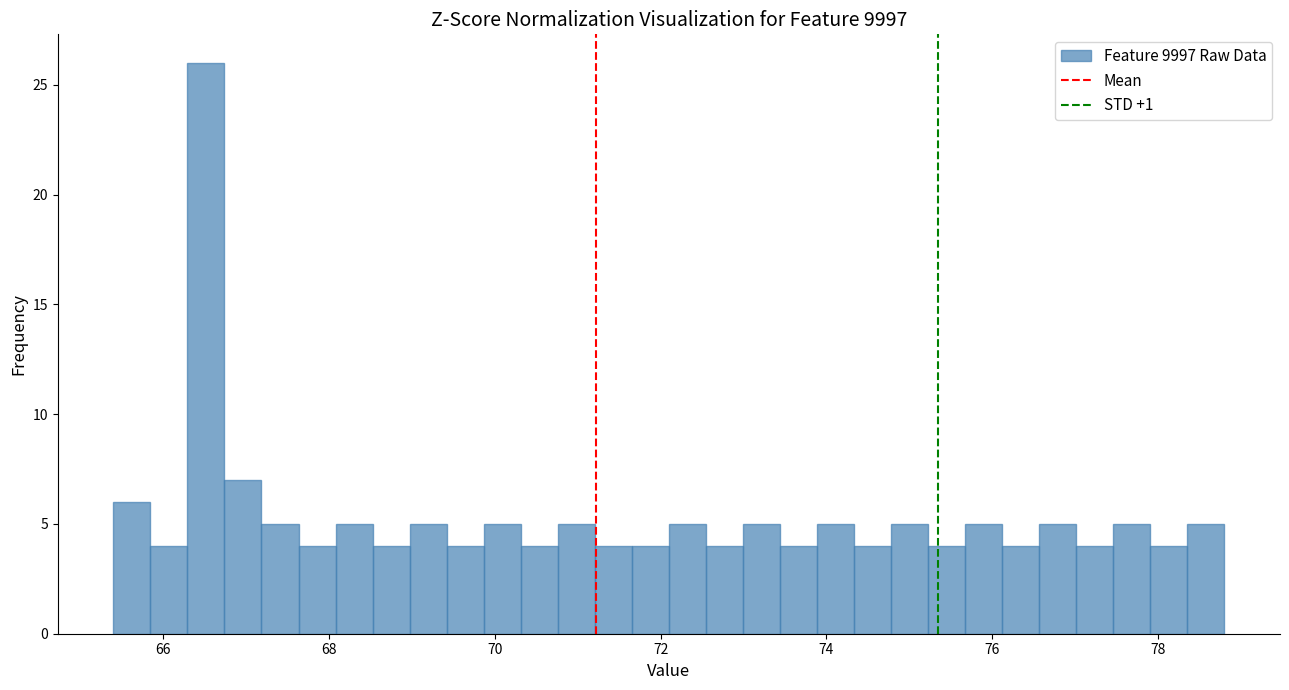

Read against the x-axis, roughly where is the centre of the tallest bar?

66.6